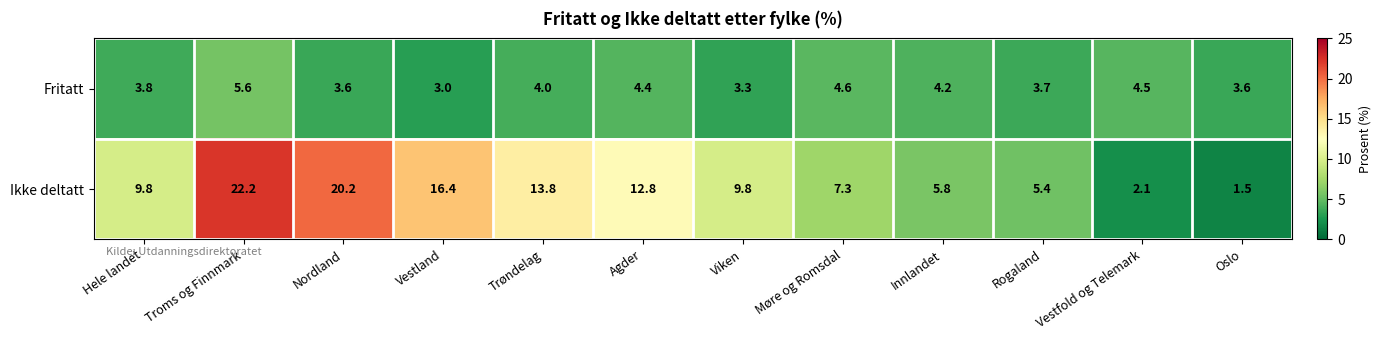

What is the spread (max minus min) of values at Trøndelag?

9.8